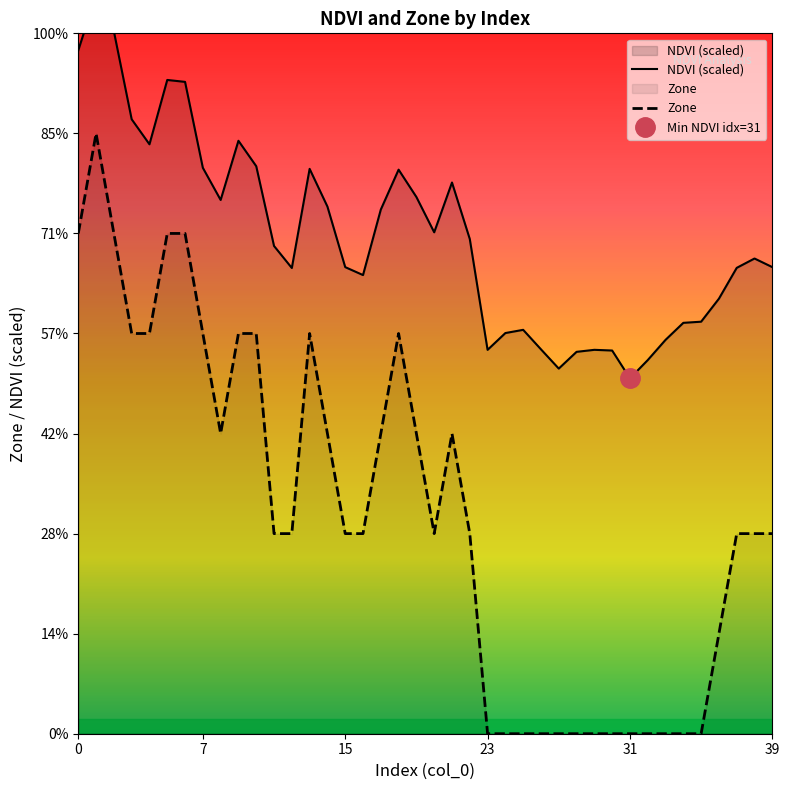

What is the label of the 29th point from the left?

28